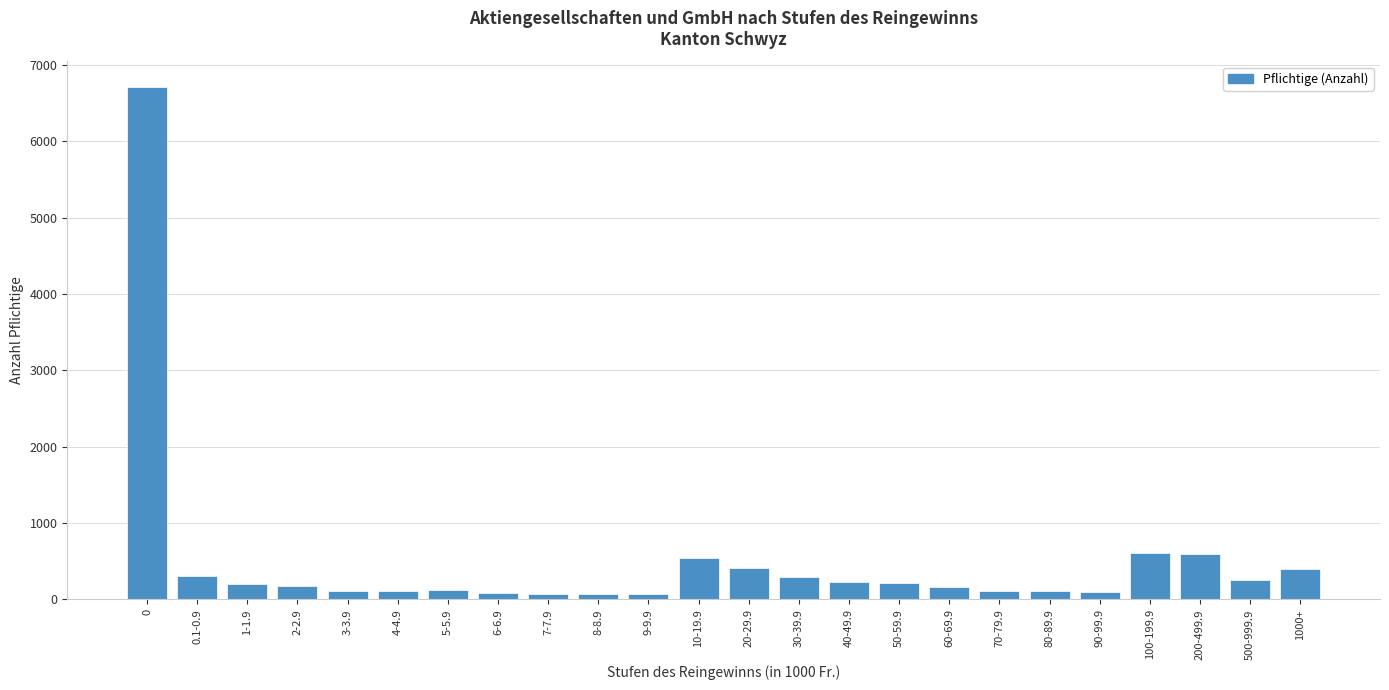

What is the change in value from 50-59.9 to 1000+?

+178